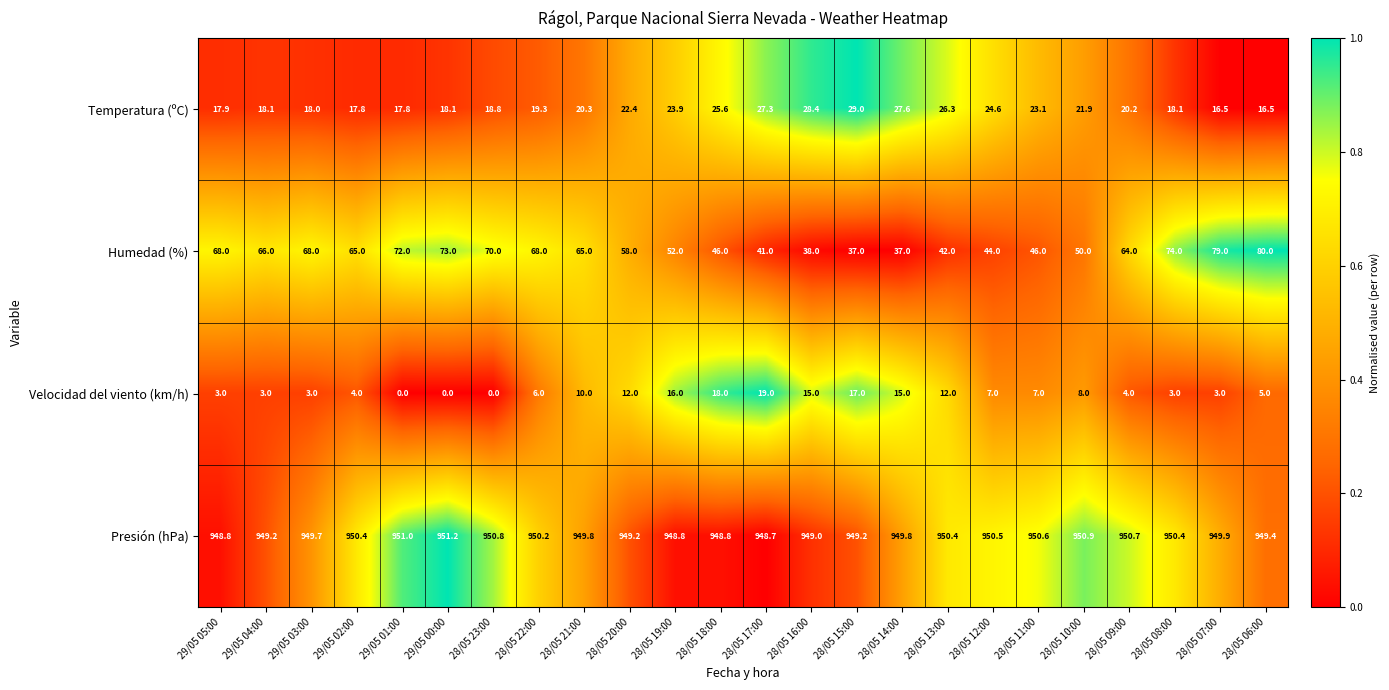

Between 28/05 22:00 and 28/05 15:00, which series saw the biggest shift?

Humedad (%)